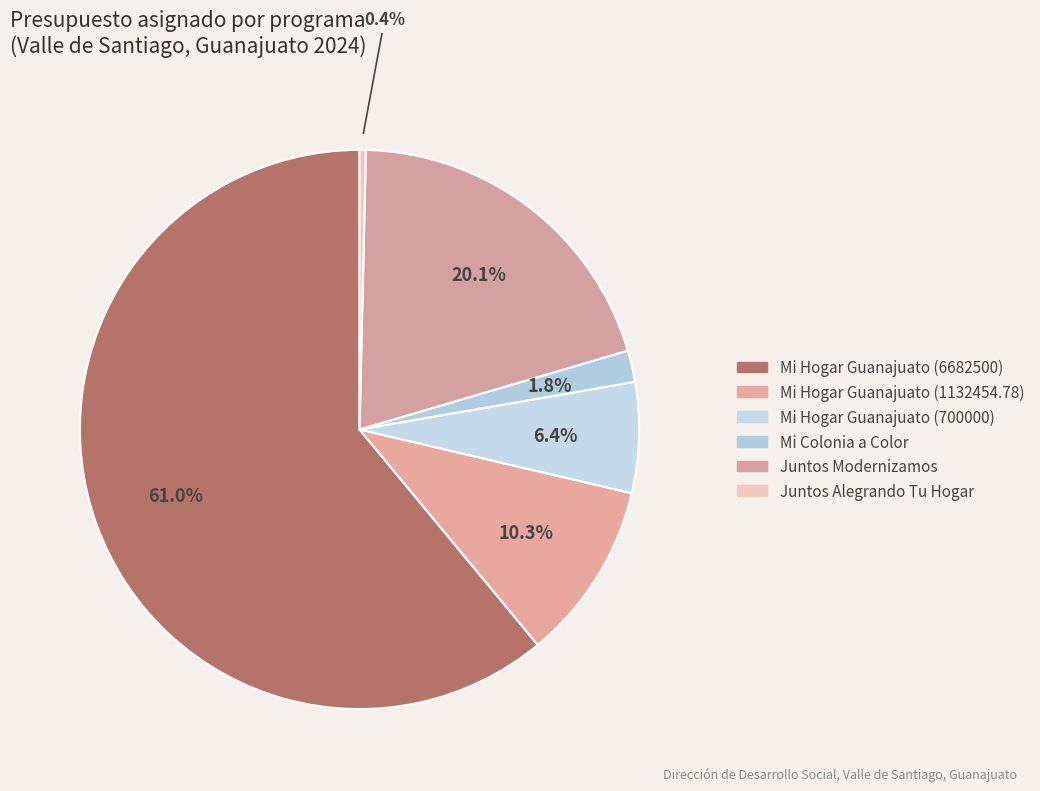

What is the change in value from Mi Hogar Guanajuato (6682500) to Mi Colonia a Color?

-6482500.0